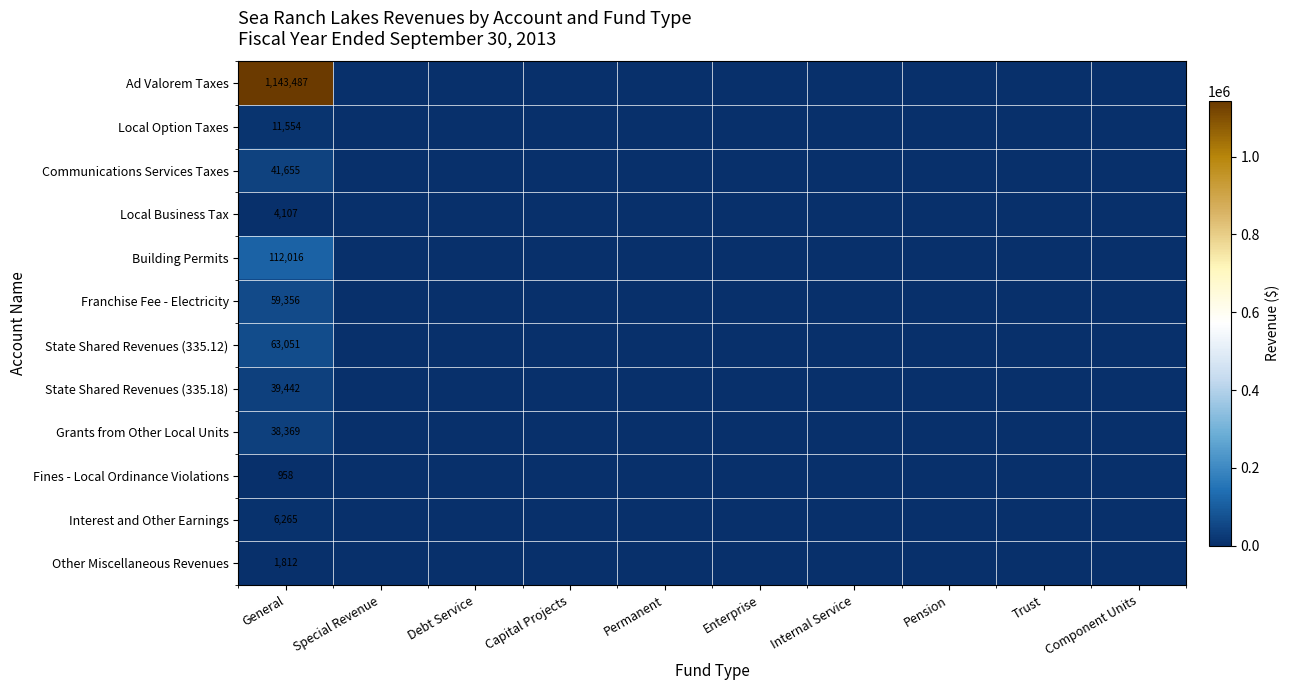

What is the sum of all Local Business Tax values?

4107